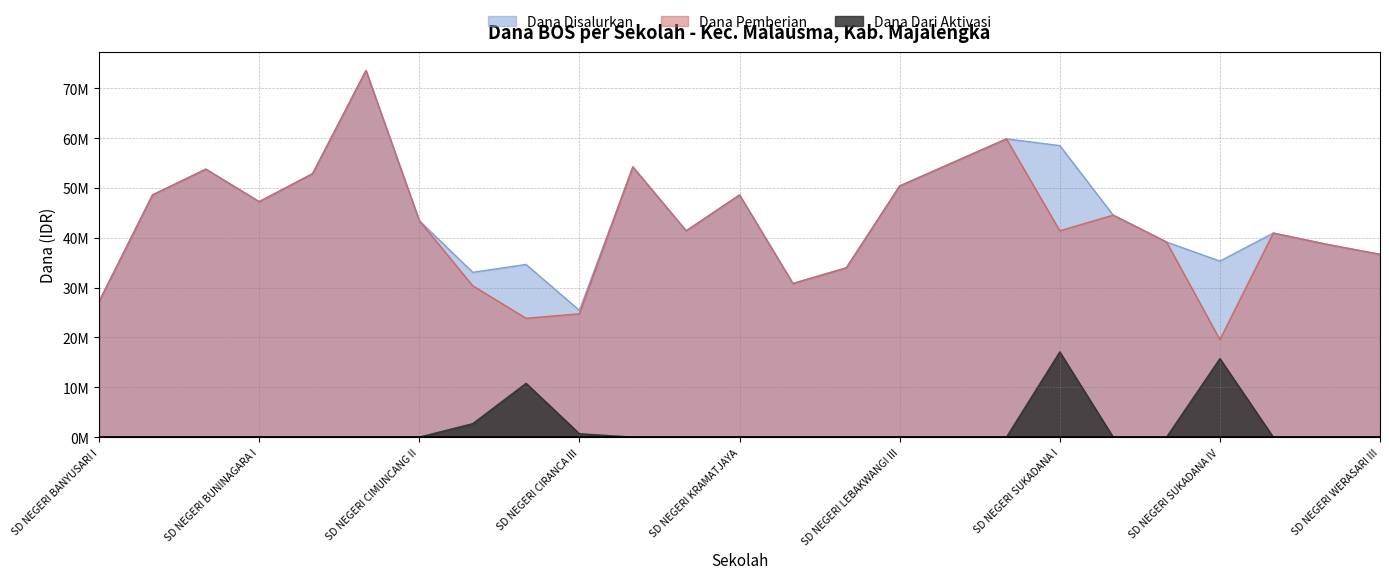

True or false: Dana Dari Aktivasi and Dana Disalurkan intersect in this chart.

False